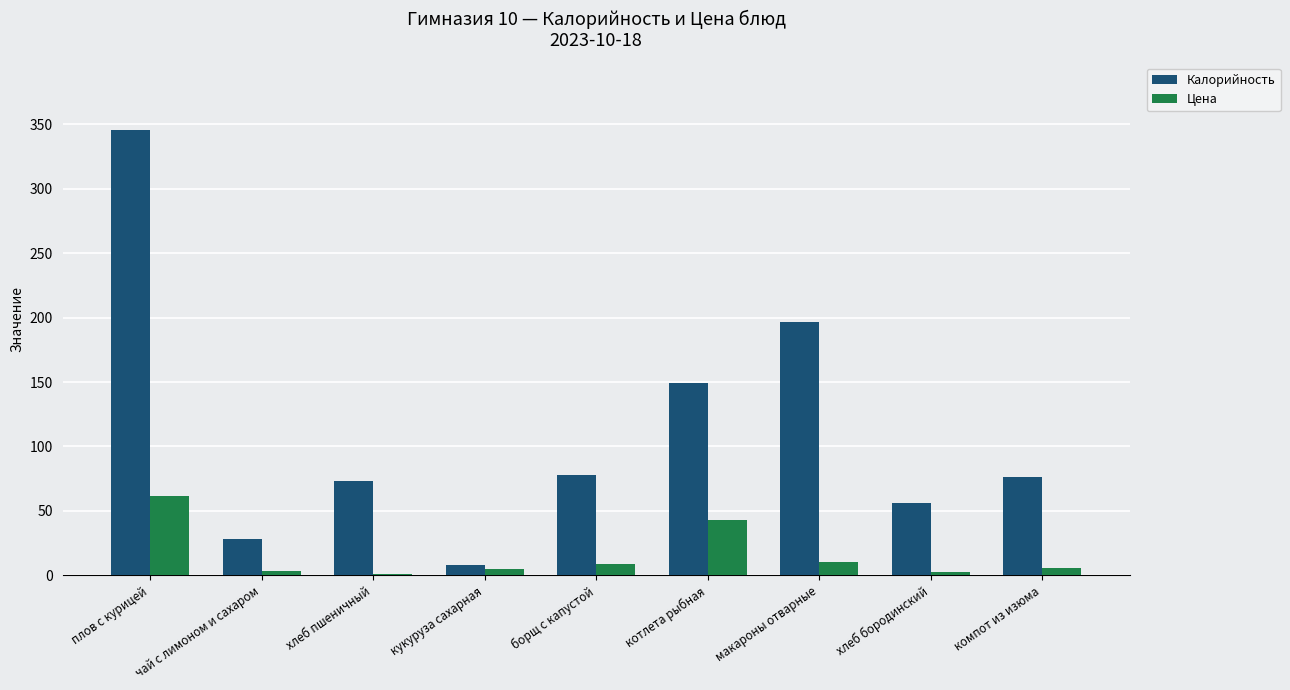

Is the value of Калорийность at компот из изюма greater than the value of Цена at компот из изюма?

Yes